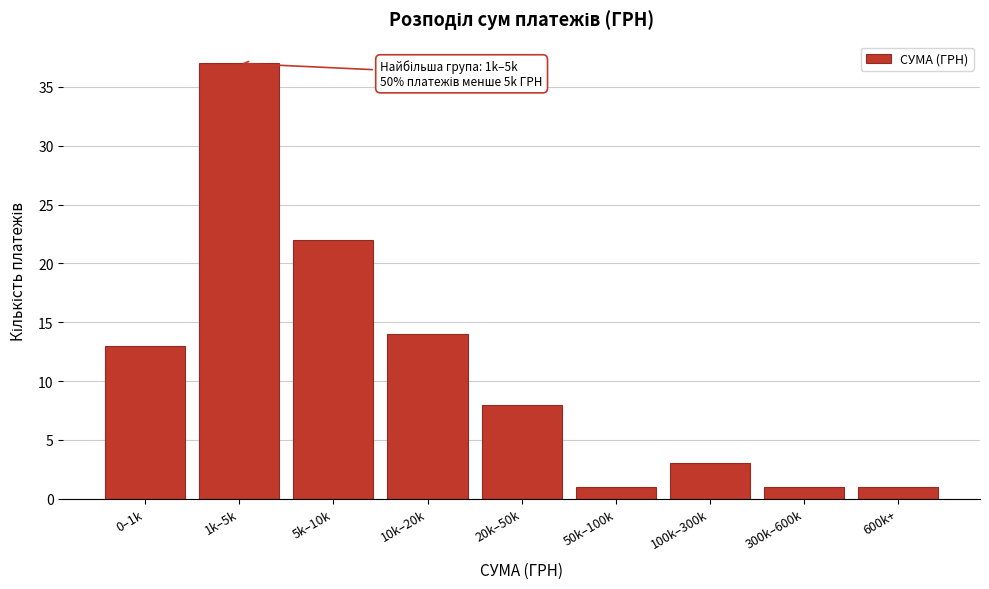

Reading left to right, list all the values displayed in this chart.

0–1k=13	1k–5k=37	5k–10k=22	10k–20k=14	20k–50k=8	50k–100k=1	100k–300k=3	300k–600k=1	600k+=1